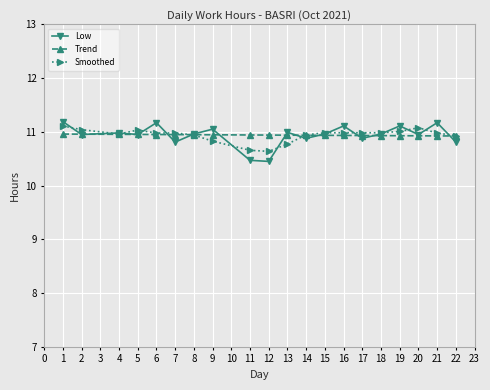

Which series has the widest spread of values?

Low